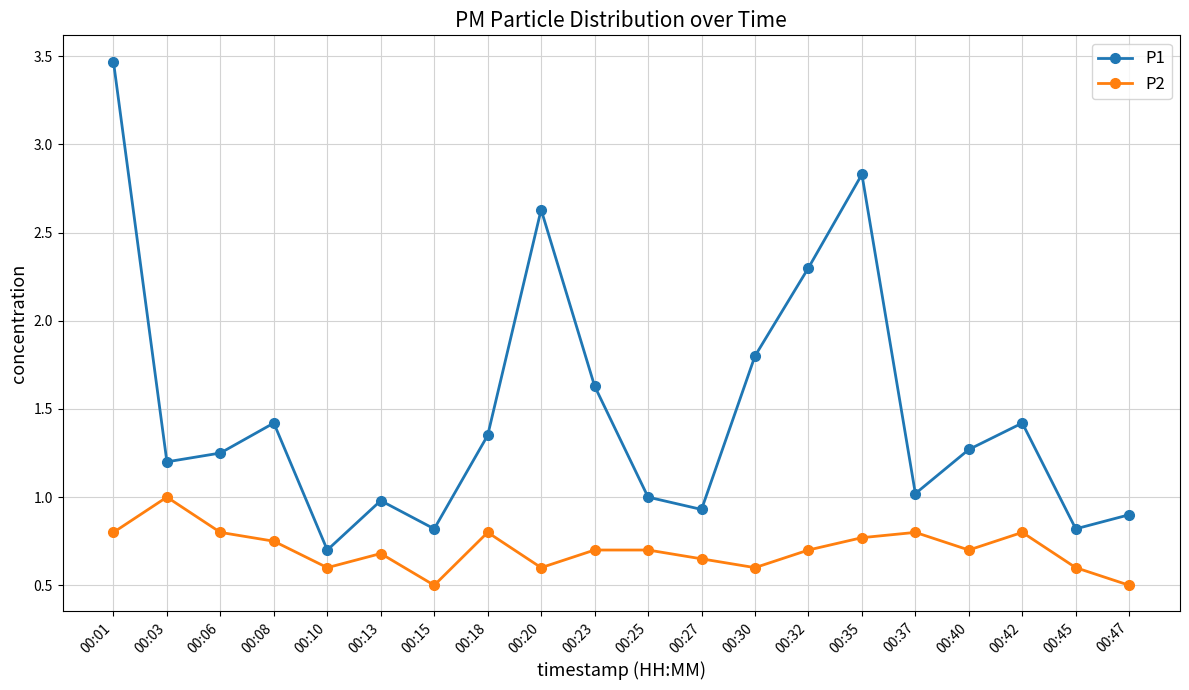

True or false: P2 has a value of 0.2 at 00:47.

False